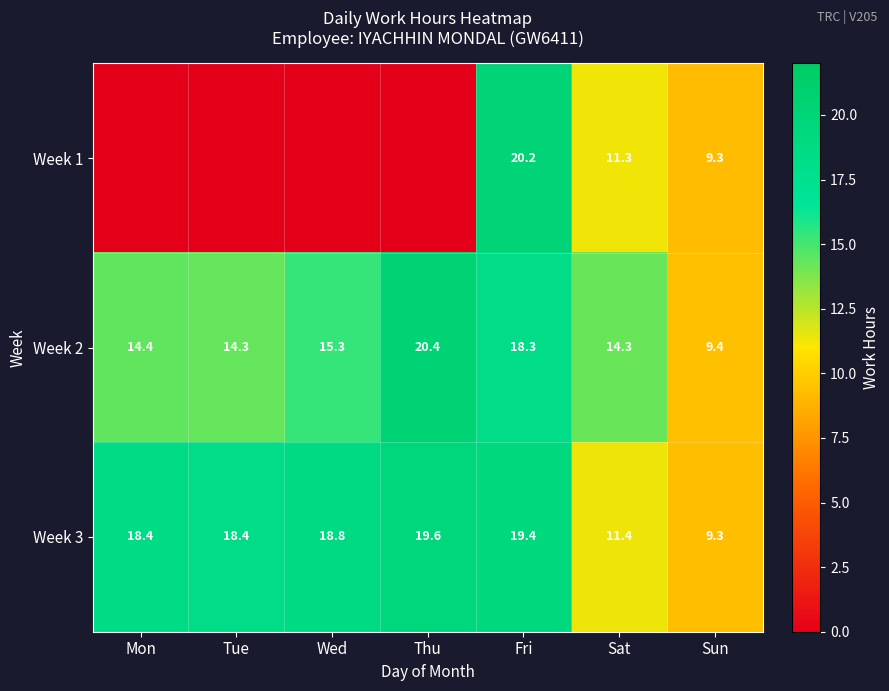

What is the sum of all Week 3 values?

115.3